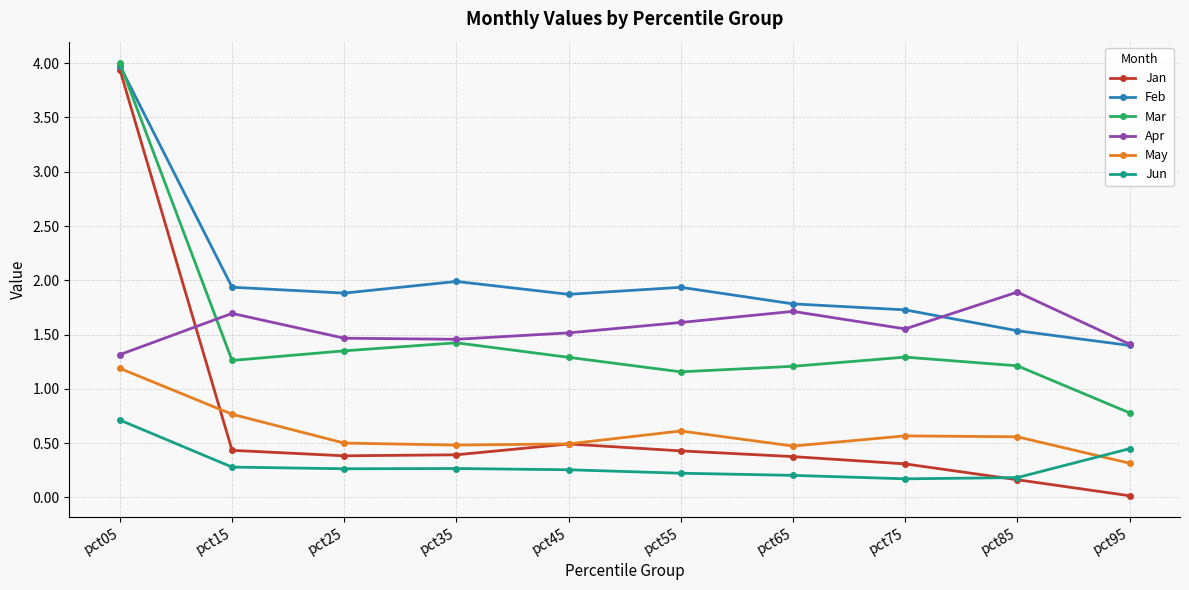

How many series are shown in this chart?

6